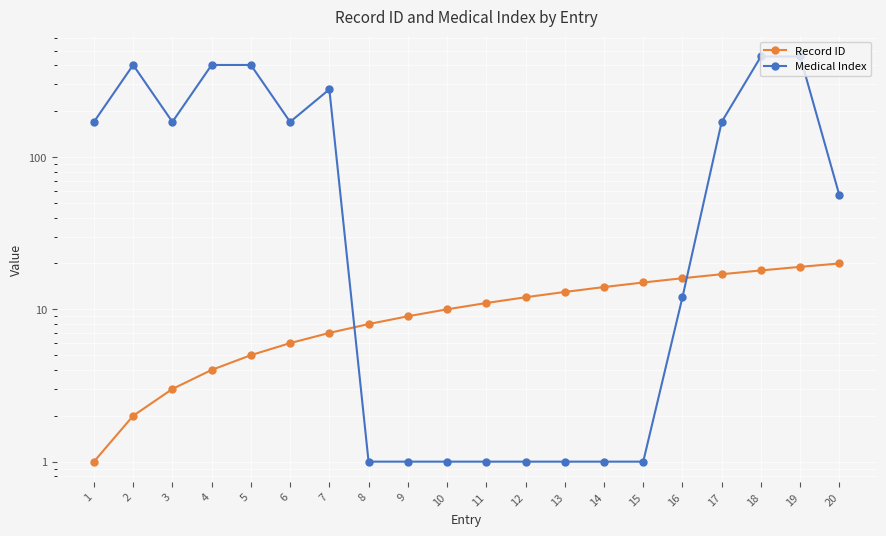

Reading right to left, transcribe all the data shown in this chart.

Record ID: 20	19	18	17	16	15	14	13	12	11	10	9	8	7	6	5	4	3	2	1
Medical Index: 56	457	457	170	12	1	1	1	1	1	1	1	1	278	170	402	402	170	402	170